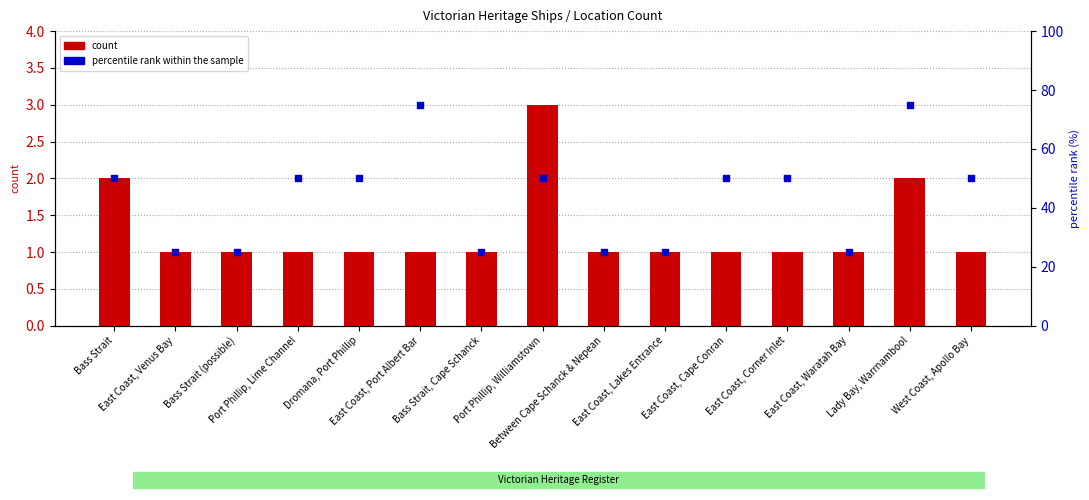

Which series has the largest total across all categories?

percentile rank within the sample